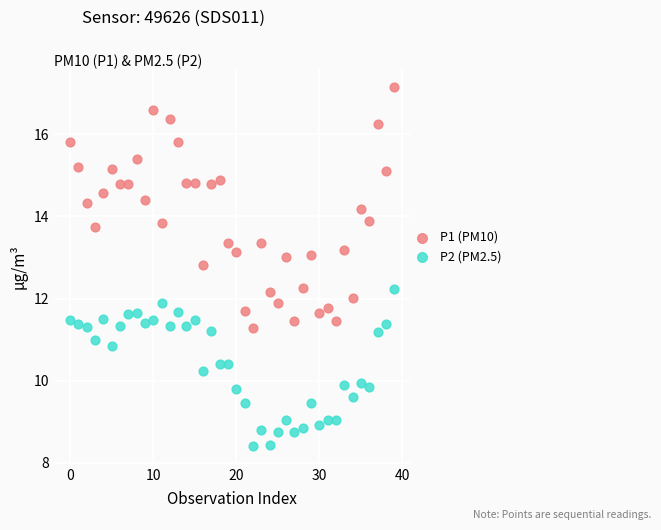

Which series has the largest Y range (max minus min)?

P1 (PM10)